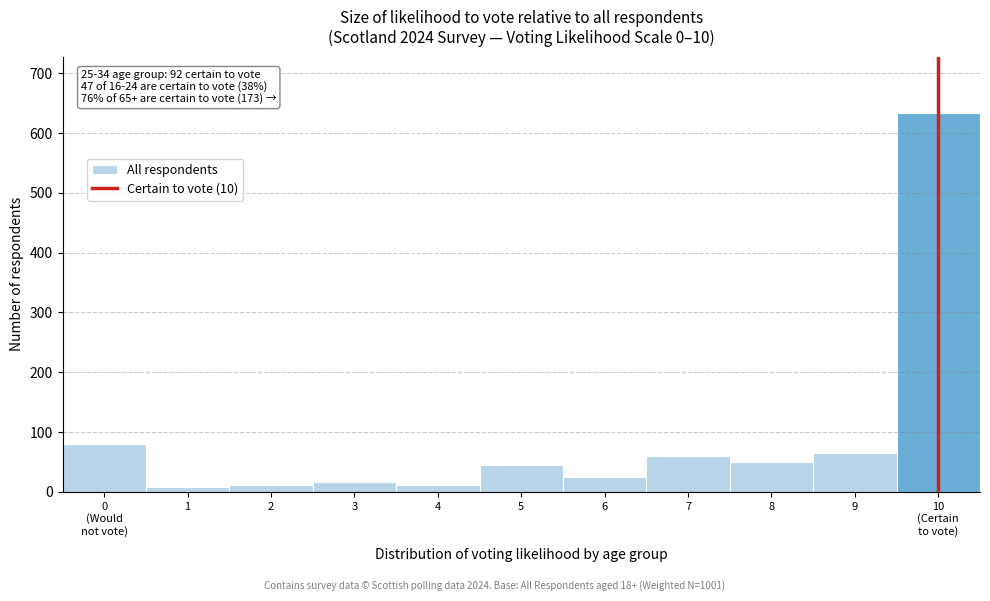

Reading left to right, extract all data points from this chart.

79	8	12	16	12	45	25	59	49	65	633